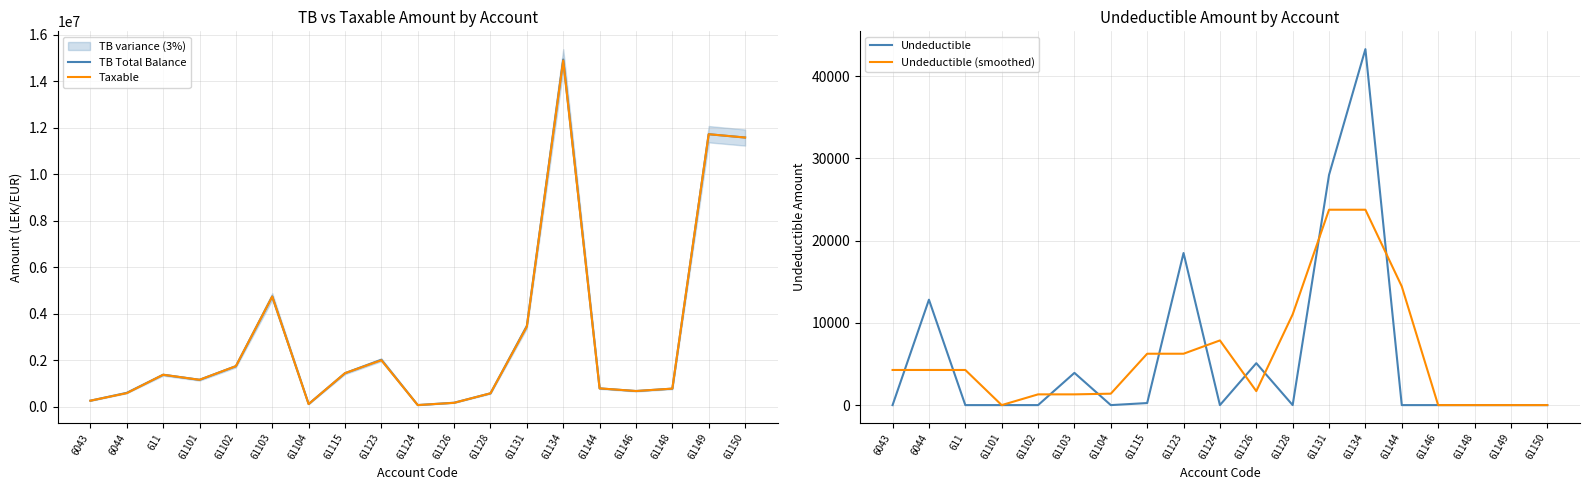

What position from the left is 61144?

15